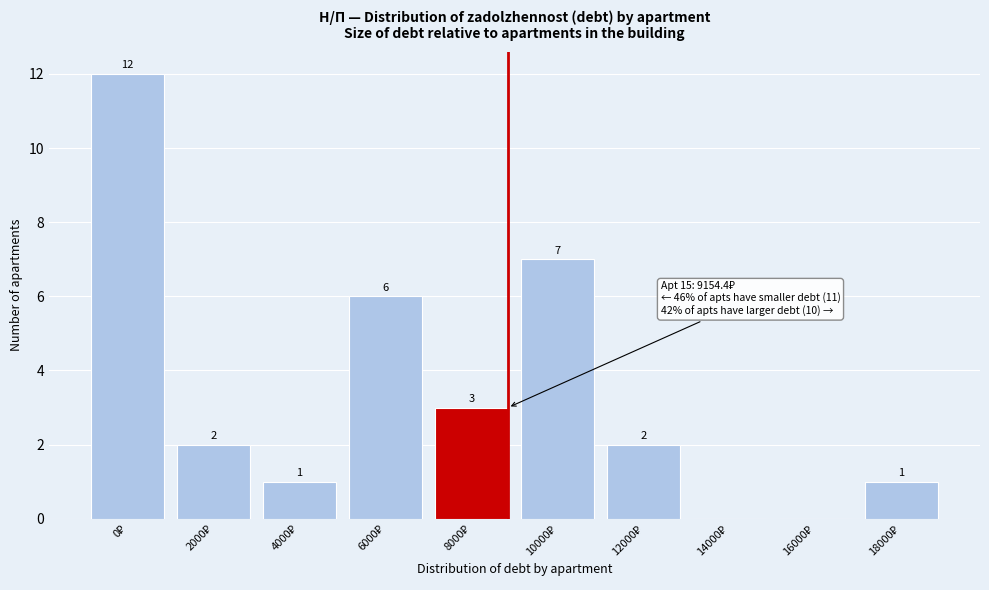

What is the maximum value shown in the chart?

12